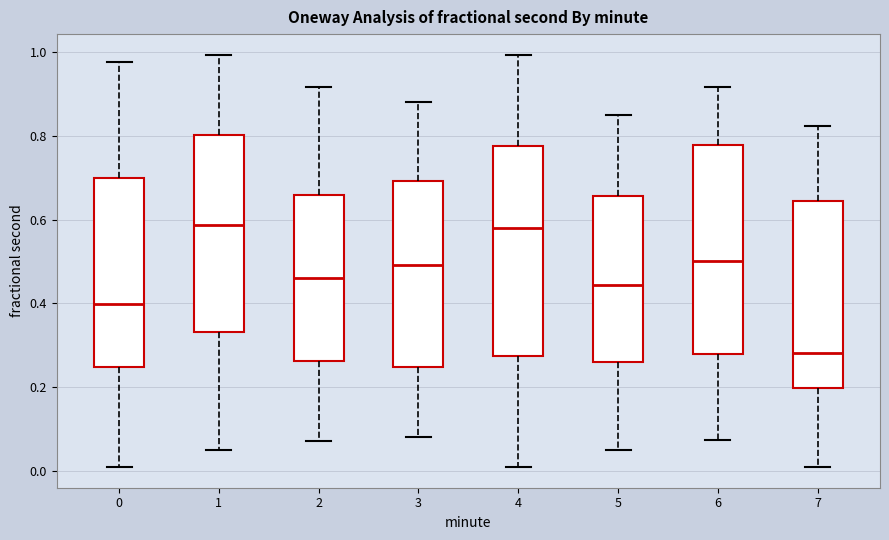

Reading left to right, transcribe this box plot: for each box, give where its median line is, the range the box spans, and where its two whiskers end, as read against the y-axis. The values are not printed on the chart, so give them approximately, as read against the axis.

0: median 0.40, box 0.24 to 0.70, whiskers 0.00 to 0.98
1: median 0.58, box 0.34 to 0.80, whiskers 0.04 to 1.00
2: median 0.46, box 0.26 to 0.66, whiskers 0.08 to 0.92
3: median 0.50, box 0.24 to 0.70, whiskers 0.08 to 0.88
4: median 0.58, box 0.28 to 0.78, whiskers 0.00 to 1.00
5: median 0.44, box 0.26 to 0.66, whiskers 0.04 to 0.84
6: median 0.50, box 0.28 to 0.78, whiskers 0.08 to 0.92
7: median 0.28, box 0.20 to 0.64, whiskers 0.00 to 0.82